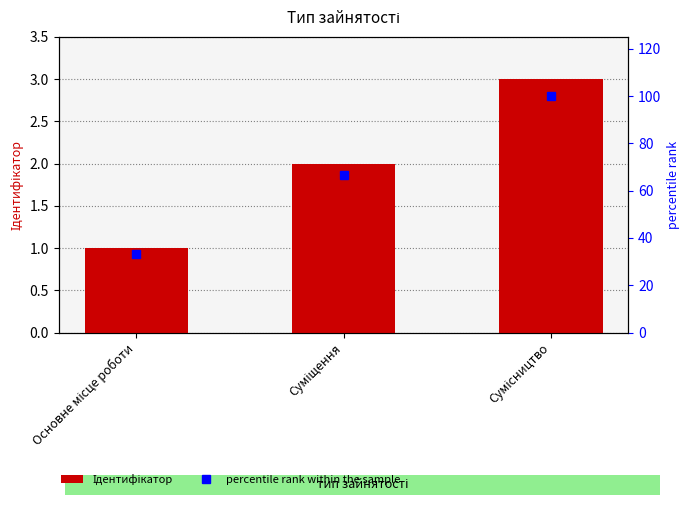

Which series has the widest spread of values?

percentile rank within the sample